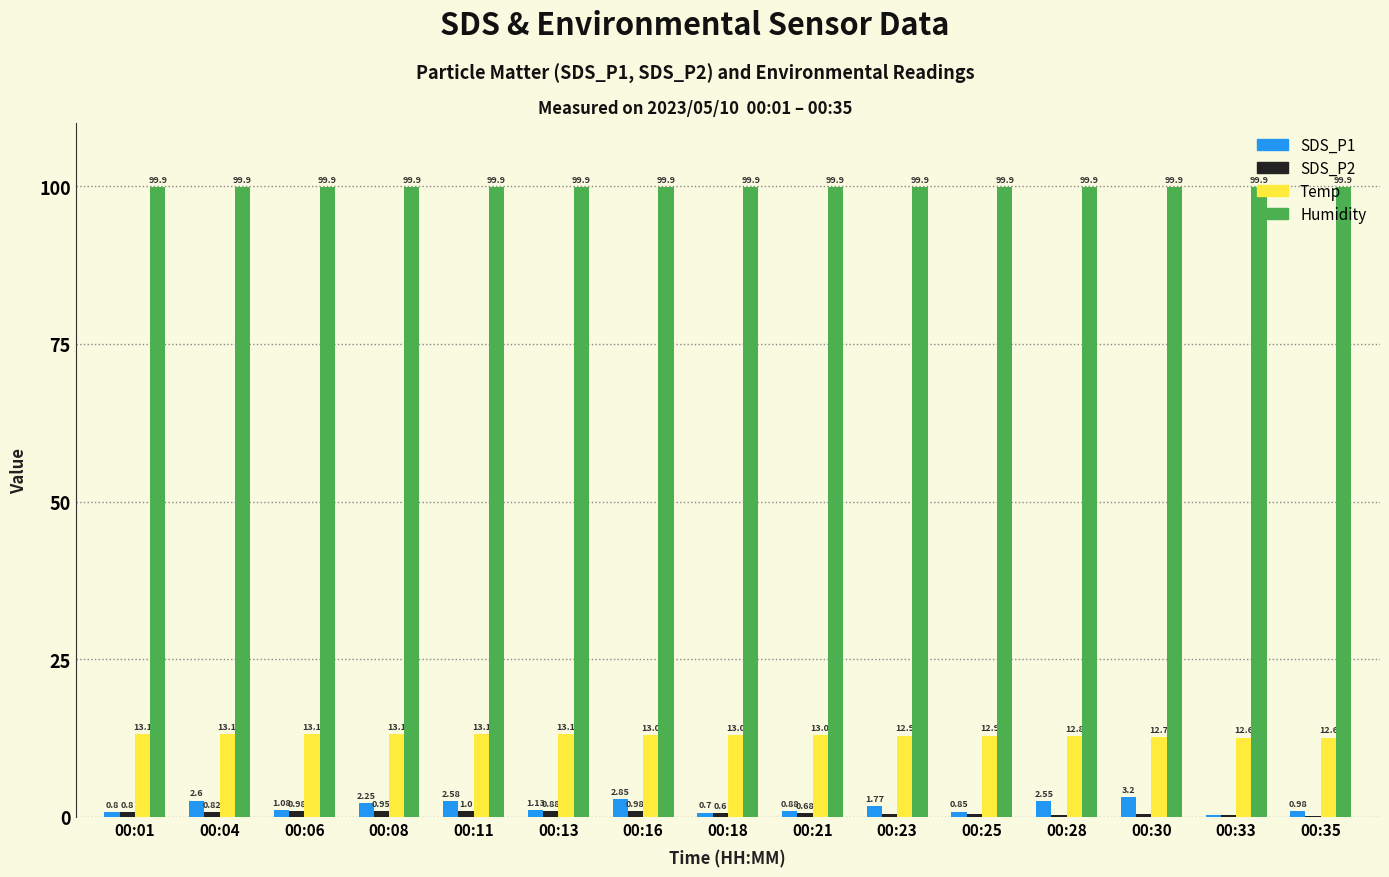

Does the chart contain stacked bars?

No